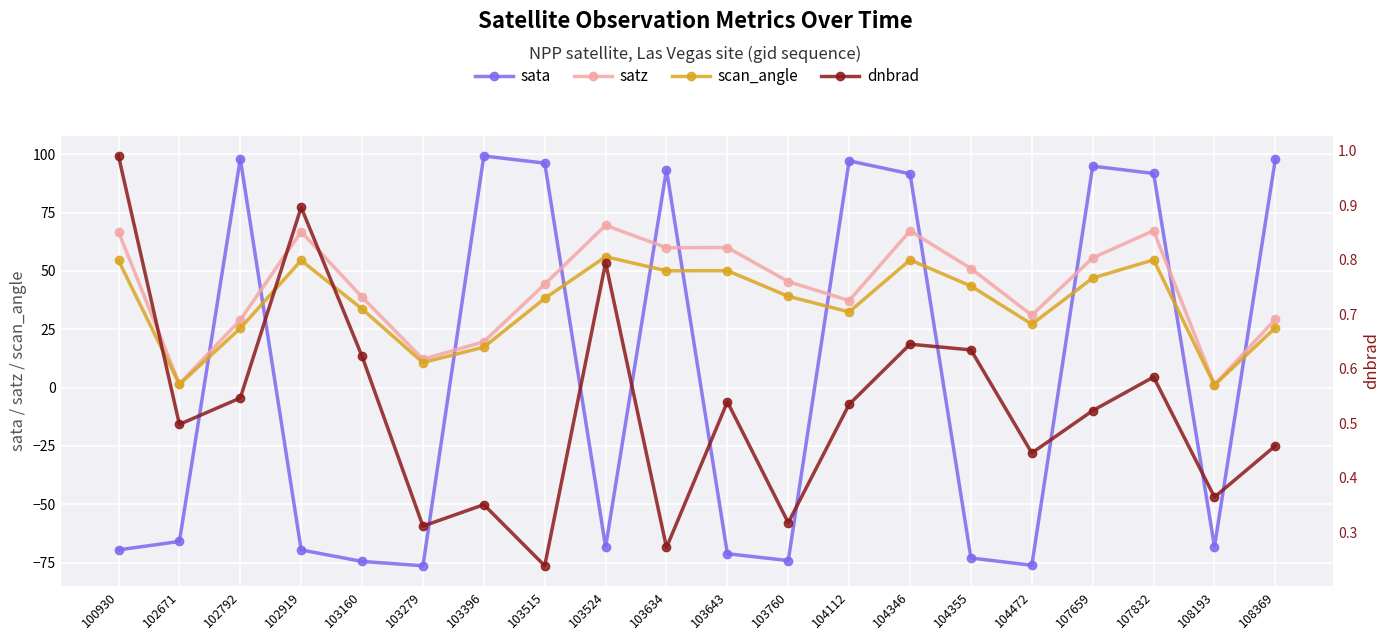

Which series ends up on top after the final intersection of scan_angle and sata?

sata